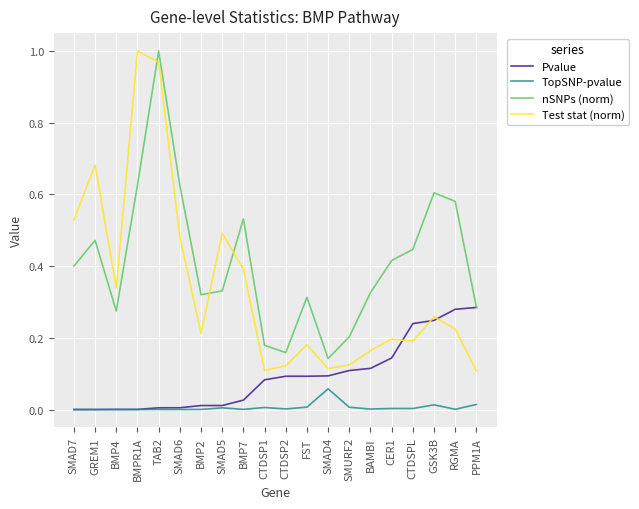

True or false: nSNPs (norm) has a value of 0.4 at PPM1A.

False